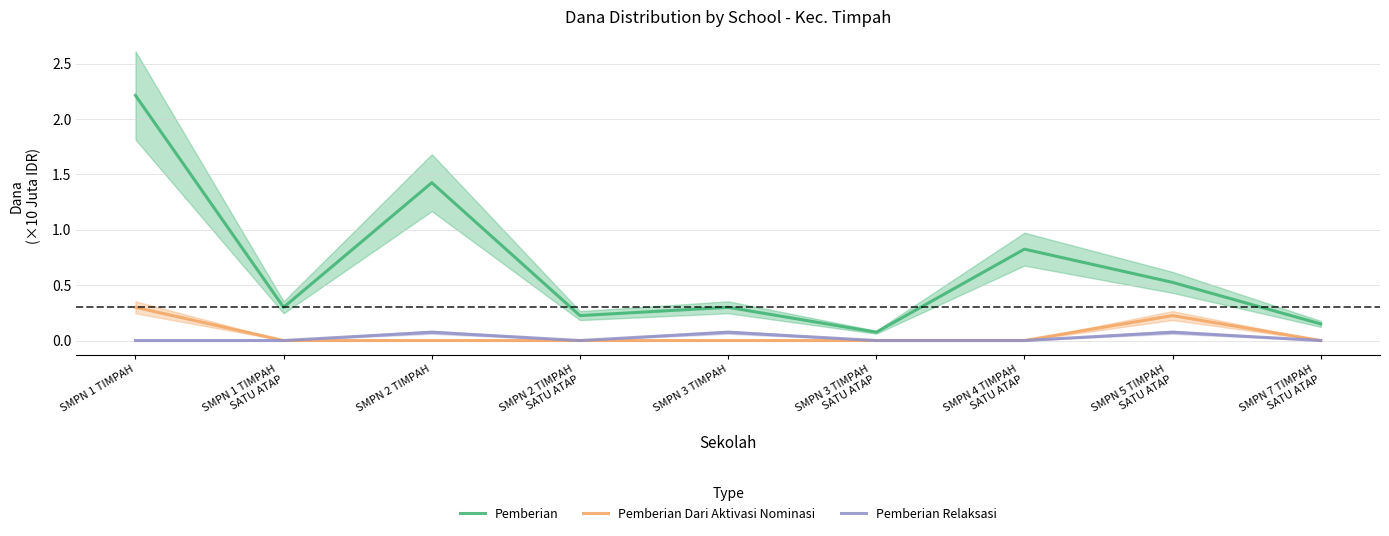

What is the greatest value displayed?

2.2